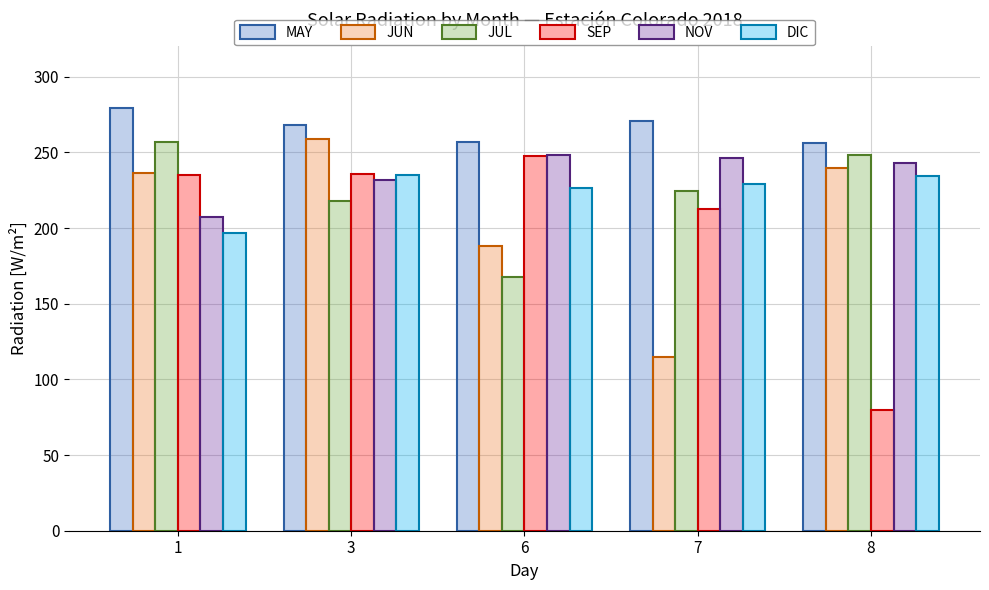

Read the JUN value at 1.

236.1